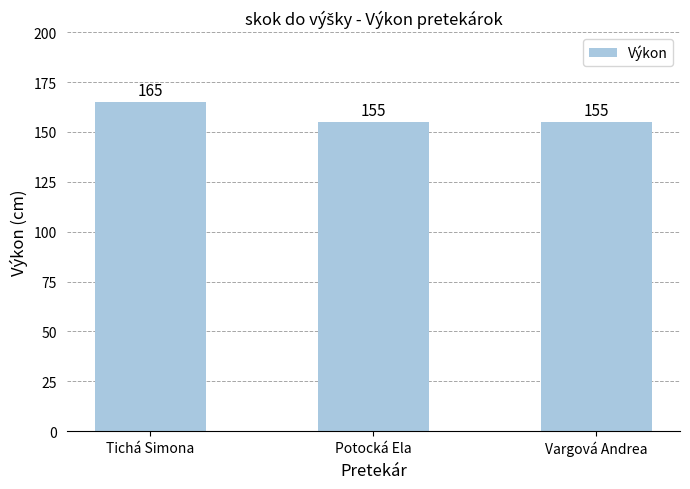

How many data points does each series have?

3